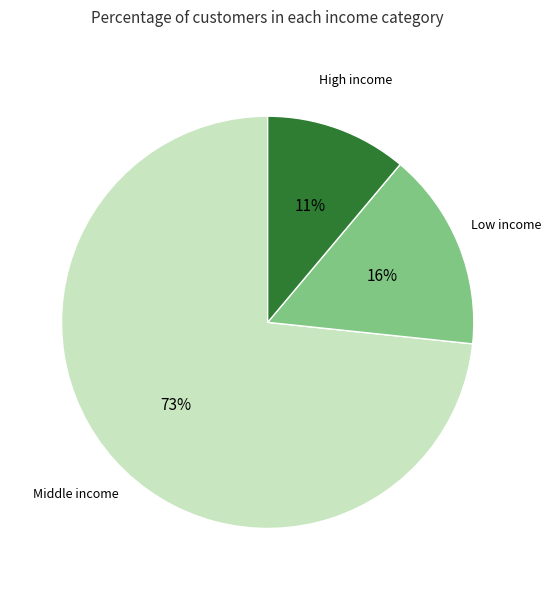

Between Low income and High income, which is larger?

Low income